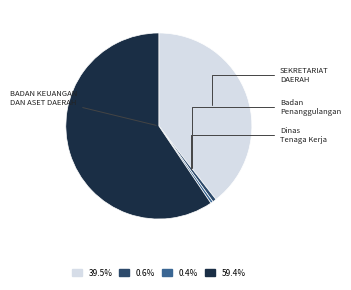

Is there a majority slice in this chart?

Yes